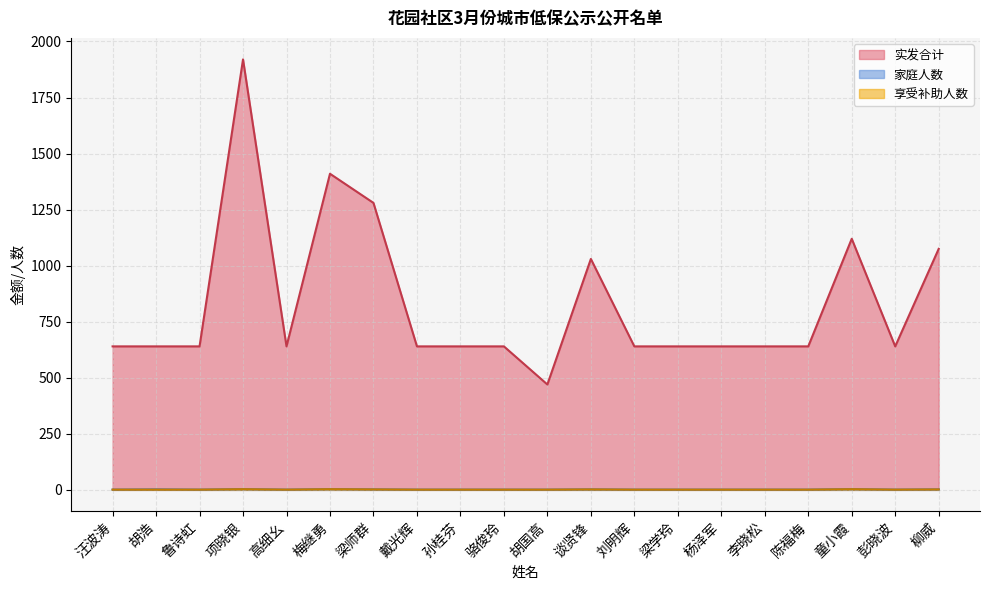

Is the value of 实发合计 at 陈福梅 greater than the value of 享受补助人数 at 彭晓波?

Yes